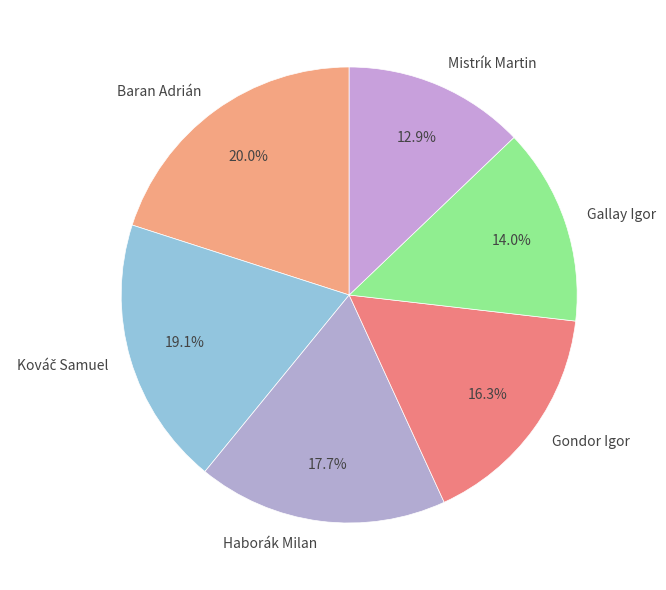

How many slices are in this pie chart?

6